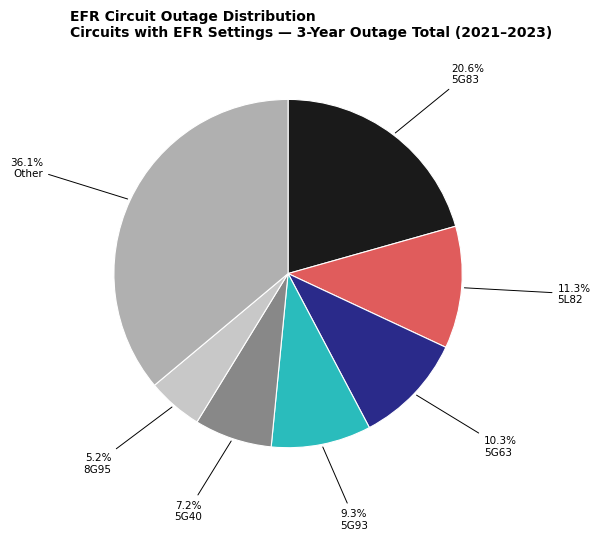

Count the number of slices in the pie.

7